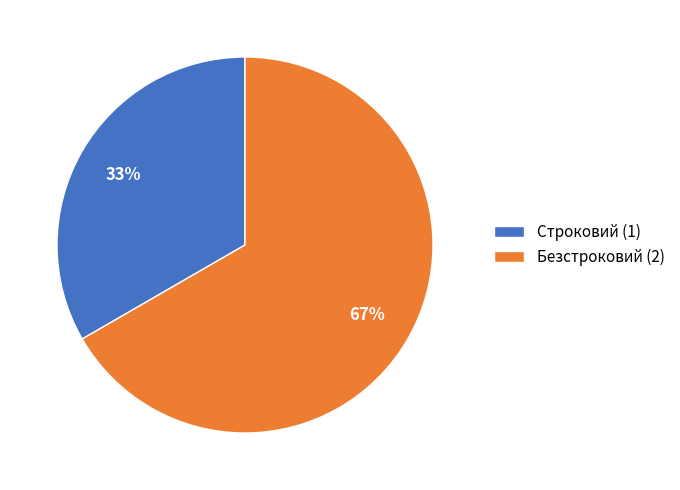

How many segments does this pie chart have?

2